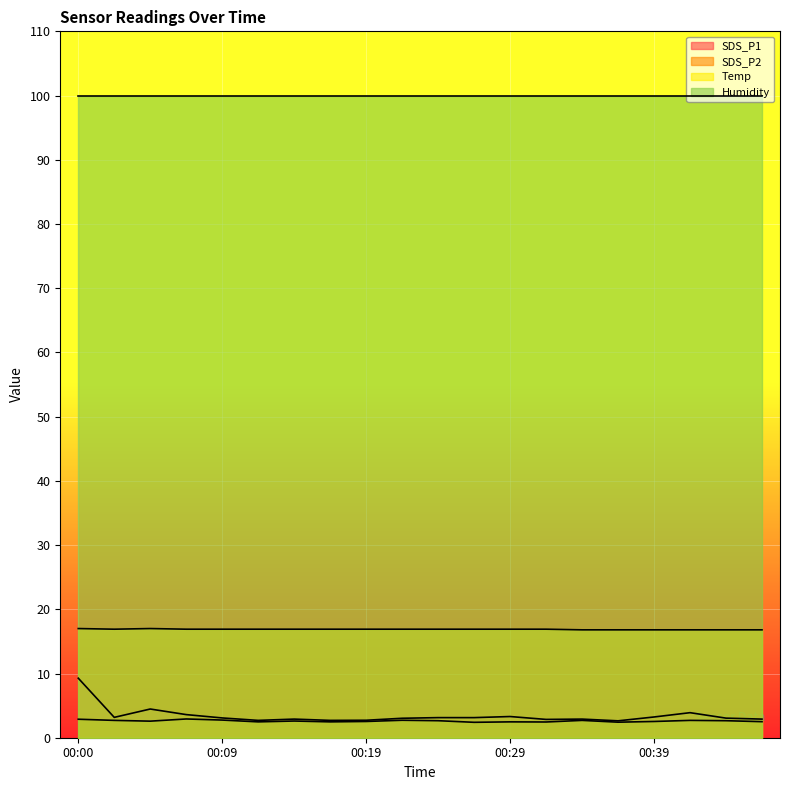

What is the maximum value shown in the chart?

99.9